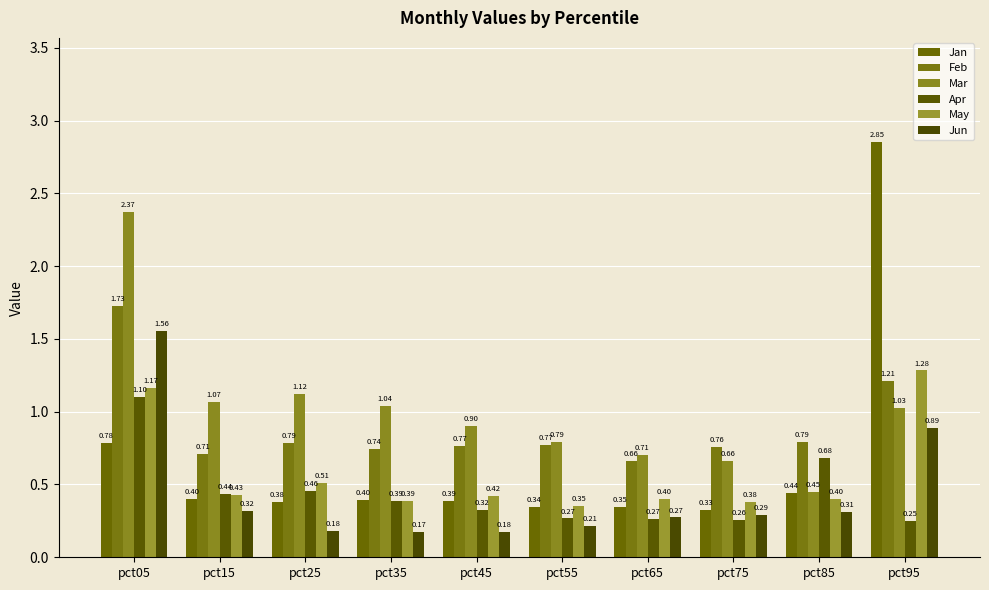

How many data points in Mar are above 1?

5